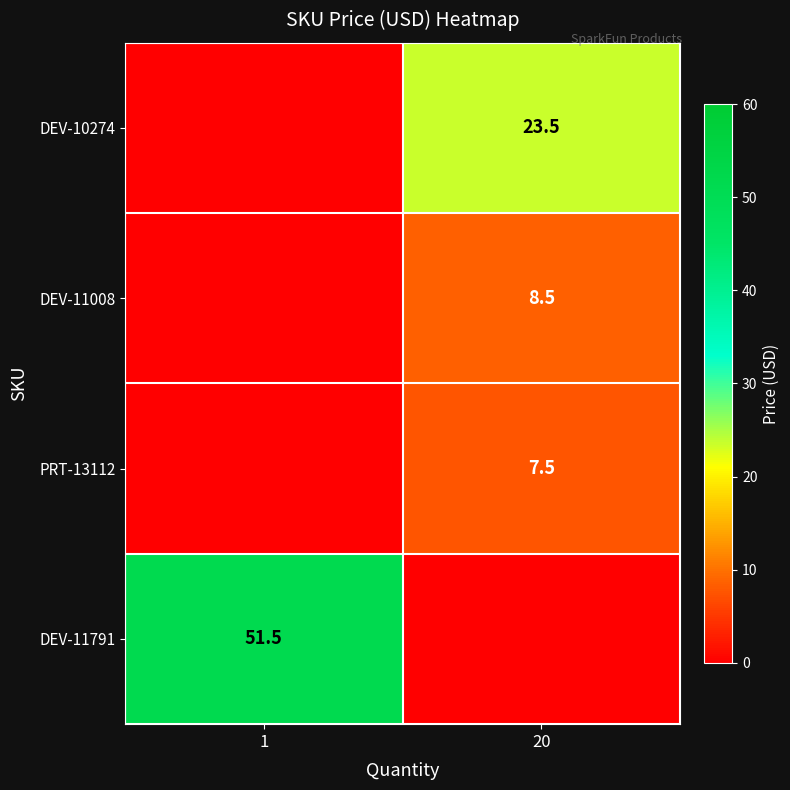

The value of DEV-10274 at 20 is 23.5. True or false?

True